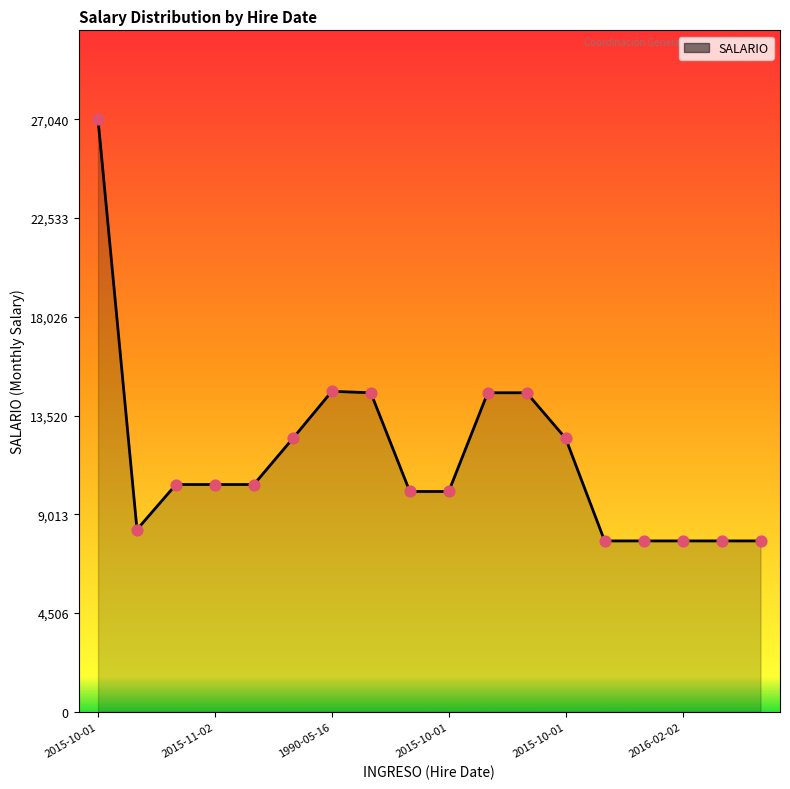

What is the difference between the maximum and minimum values?

19240